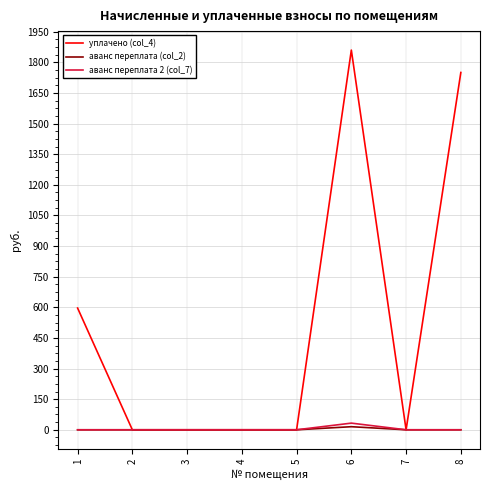

What is the average value of the аванс переплата (col_2) series?

1.9